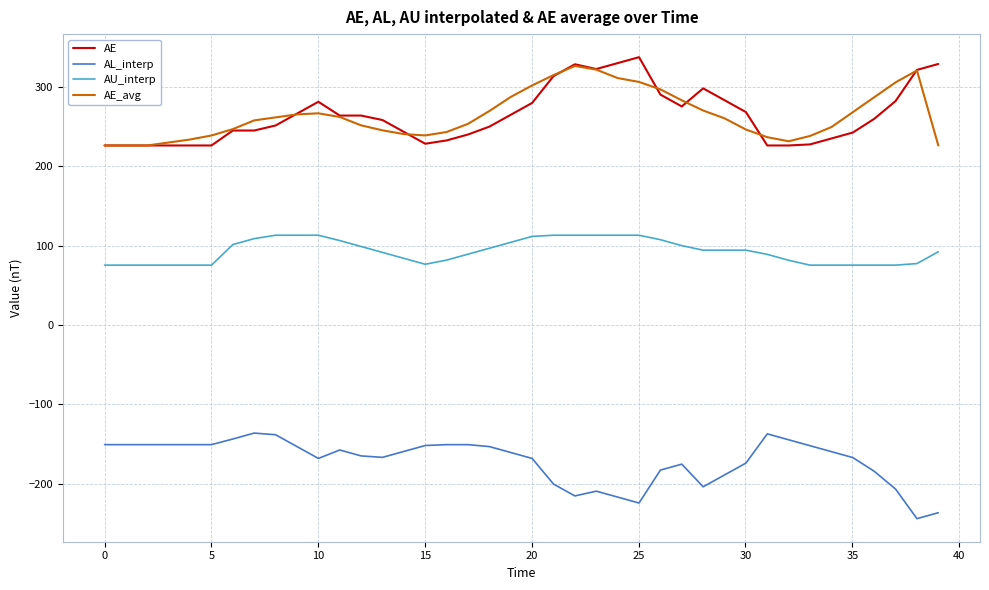

What is the greatest value displayed?

337.8